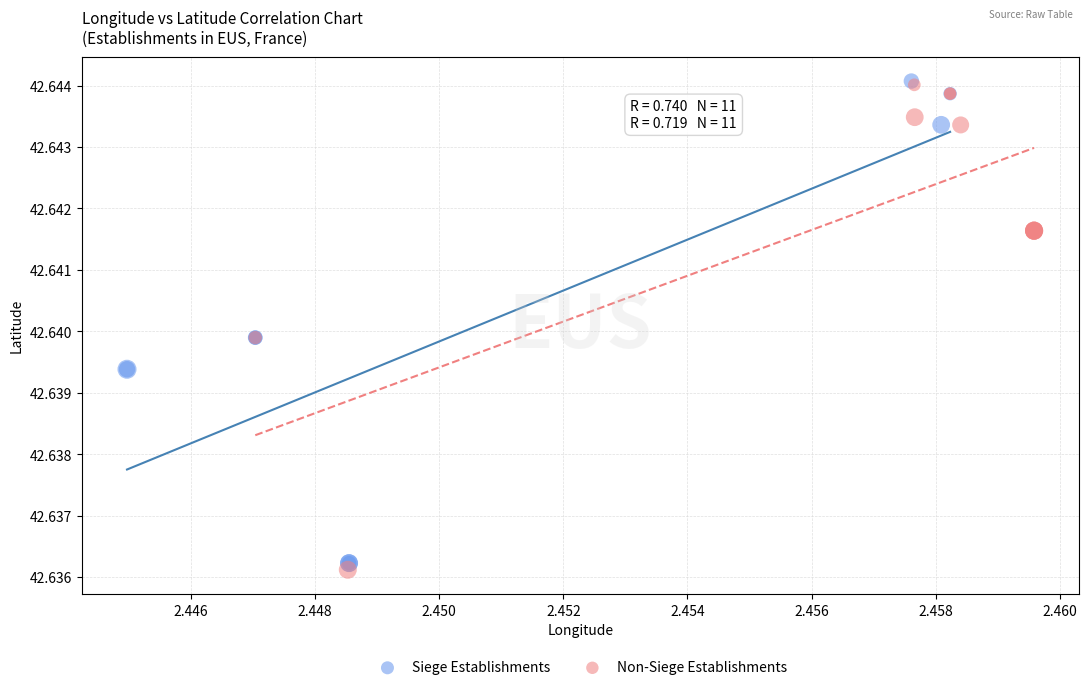

What are all the series names shown in the legend?

Siege Establishments, Non-Siege Establishments